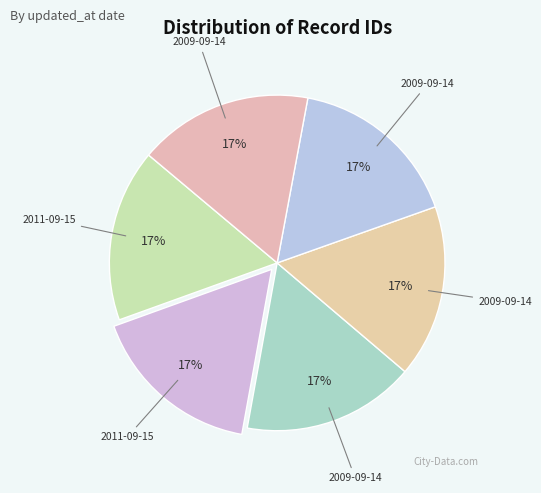

How many segments does this pie chart have?

6